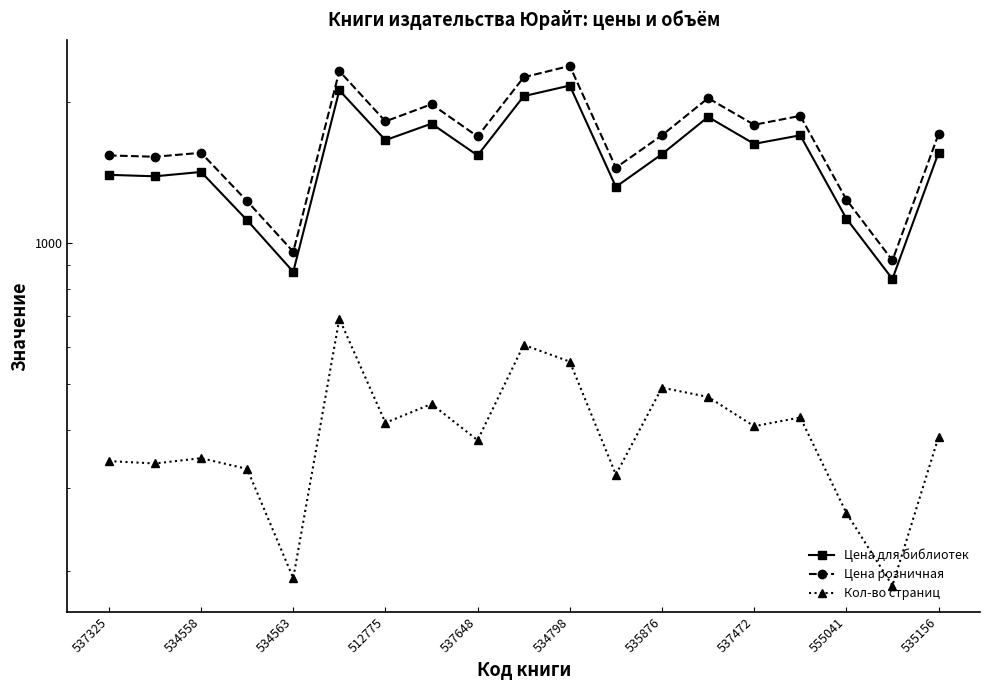

True or false: Кол-во страниц and Цена для библиотек intersect in this chart.

False